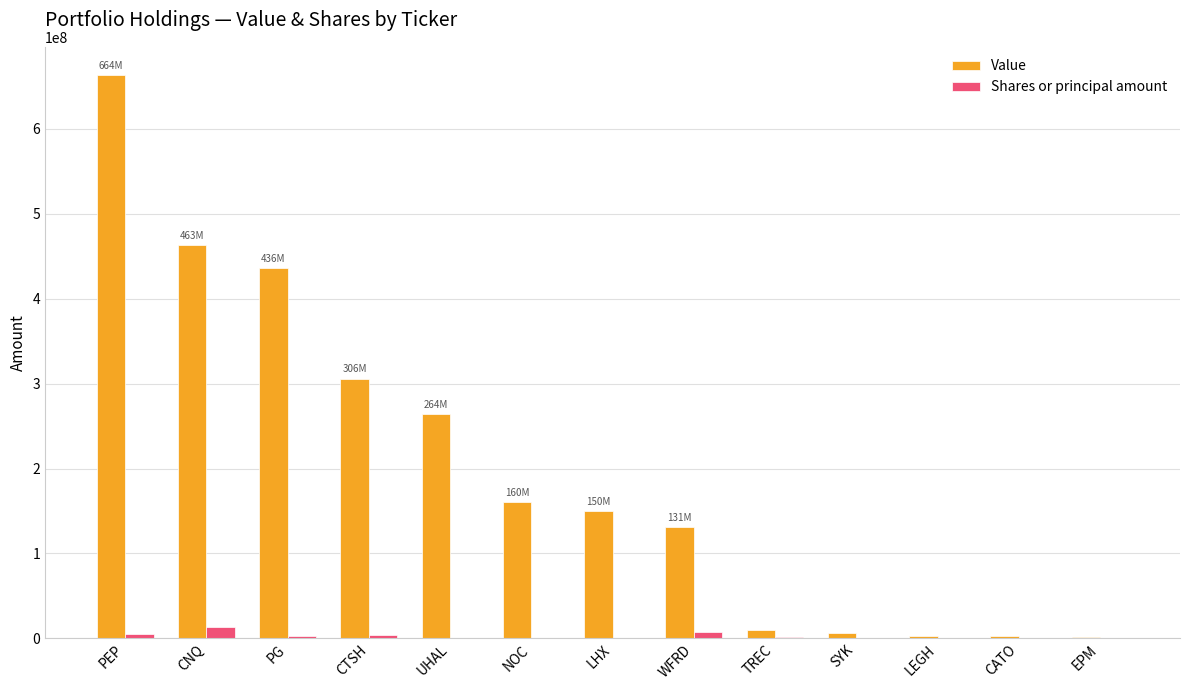

What is the sum of all Value values?

2597161000